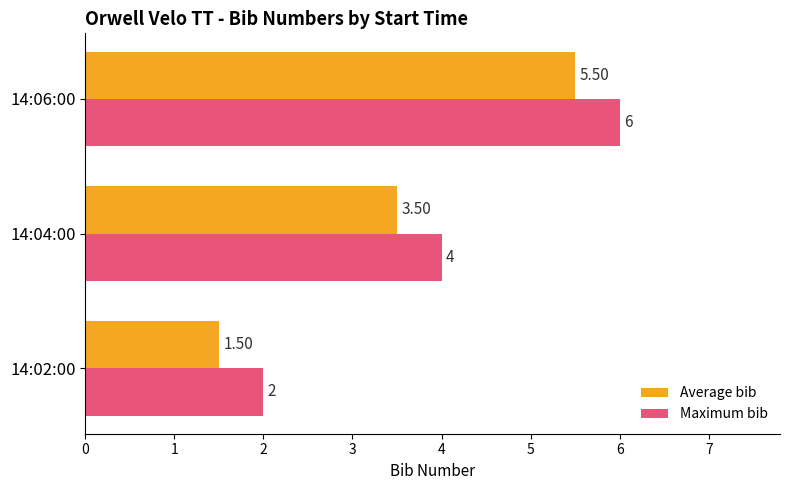

Rank the series by their average value, from lowest to highest.

Average bib, Maximum bib